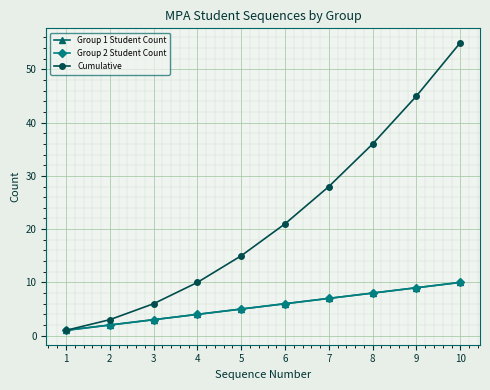

Does the chart have visible grid lines?

Yes